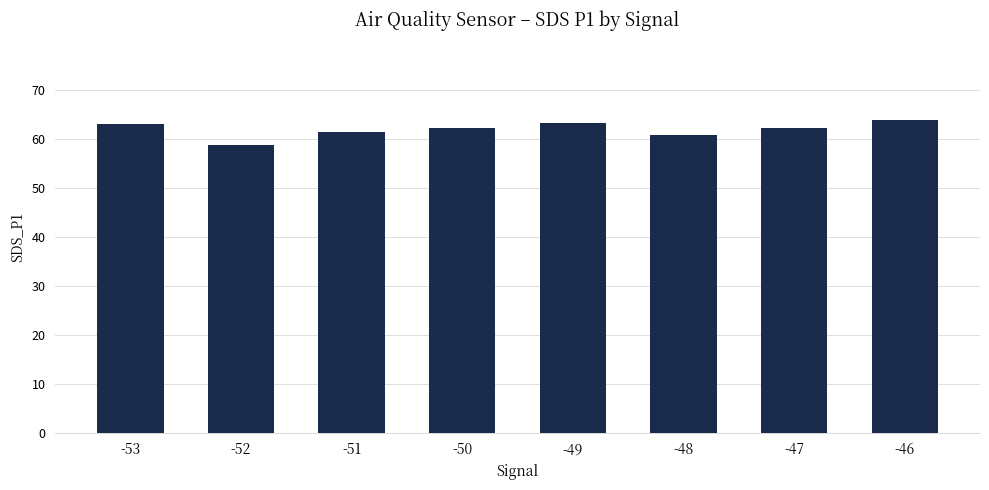

Approximately how many times larger is the value at -53 compared to -52?

1.1